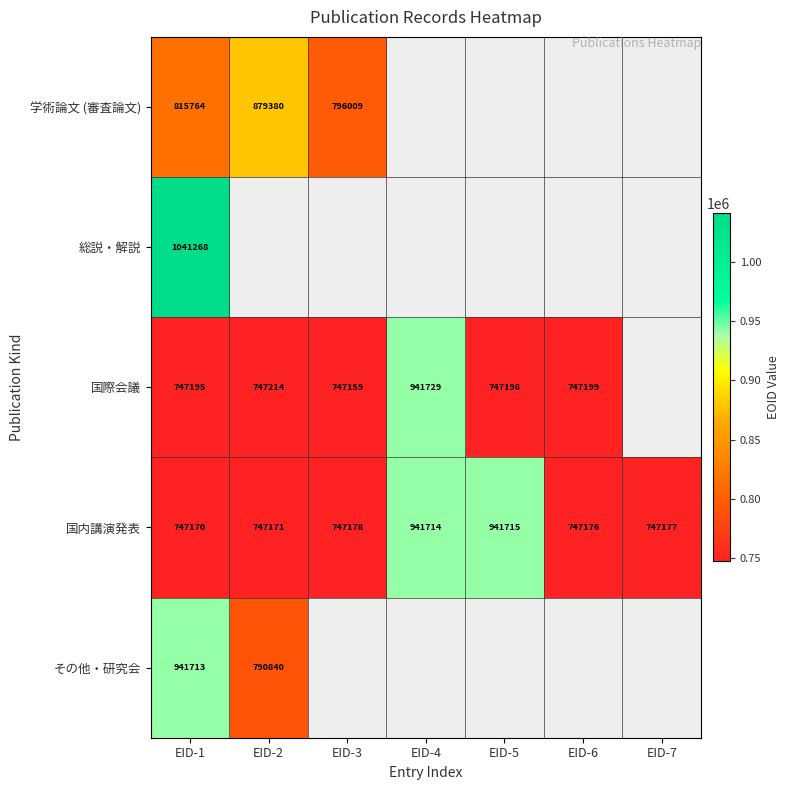

Count the number of categories in the chart.

7